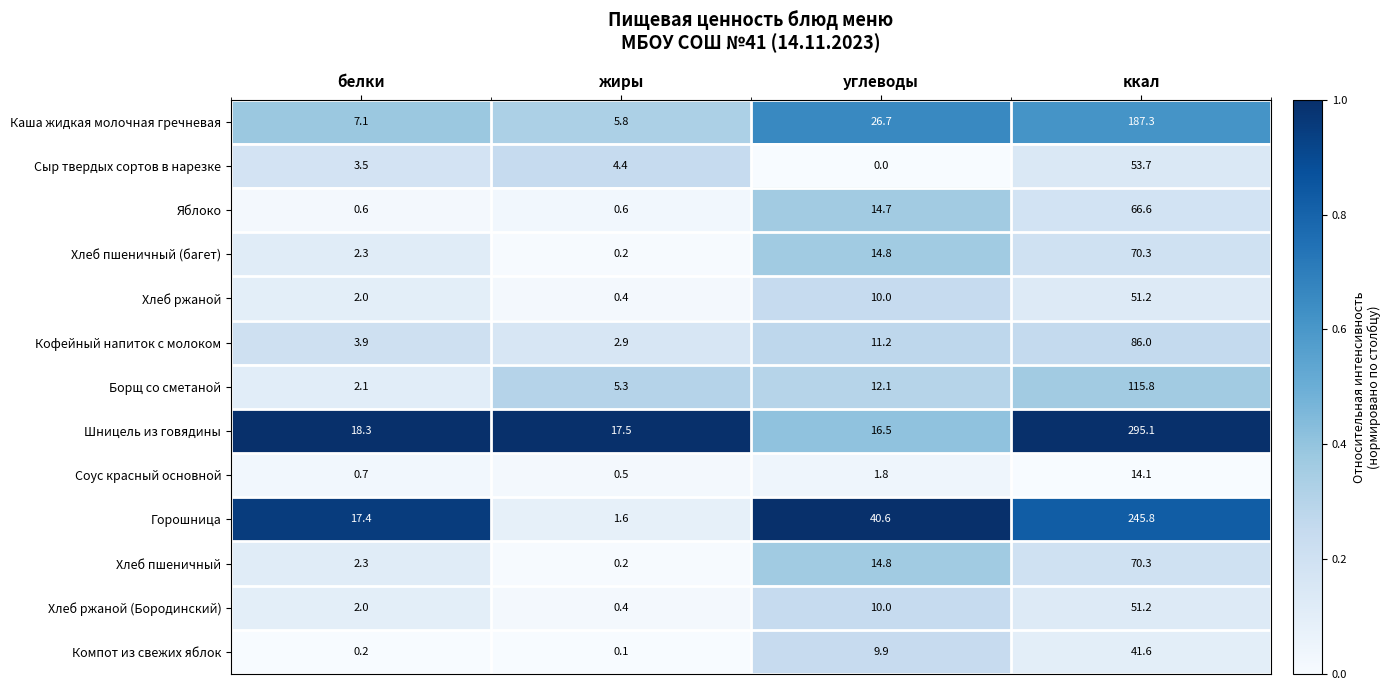

What is the average value of the Хлеб пшеничный series?

21.9